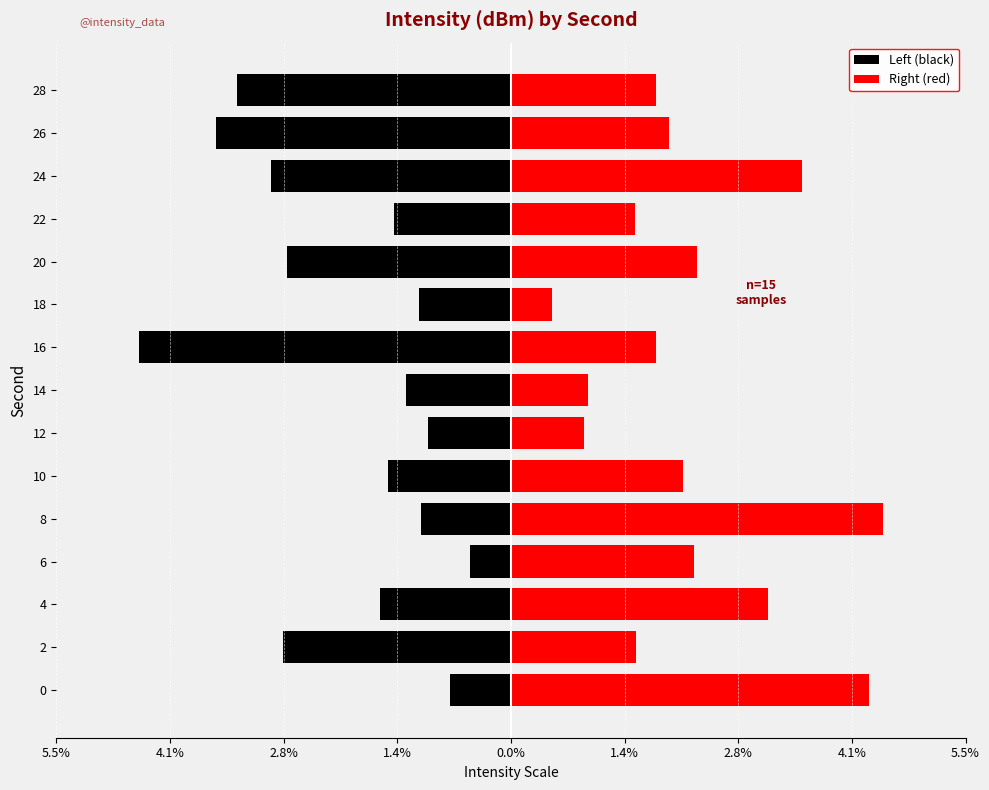

Are the bars horizontal?

Yes